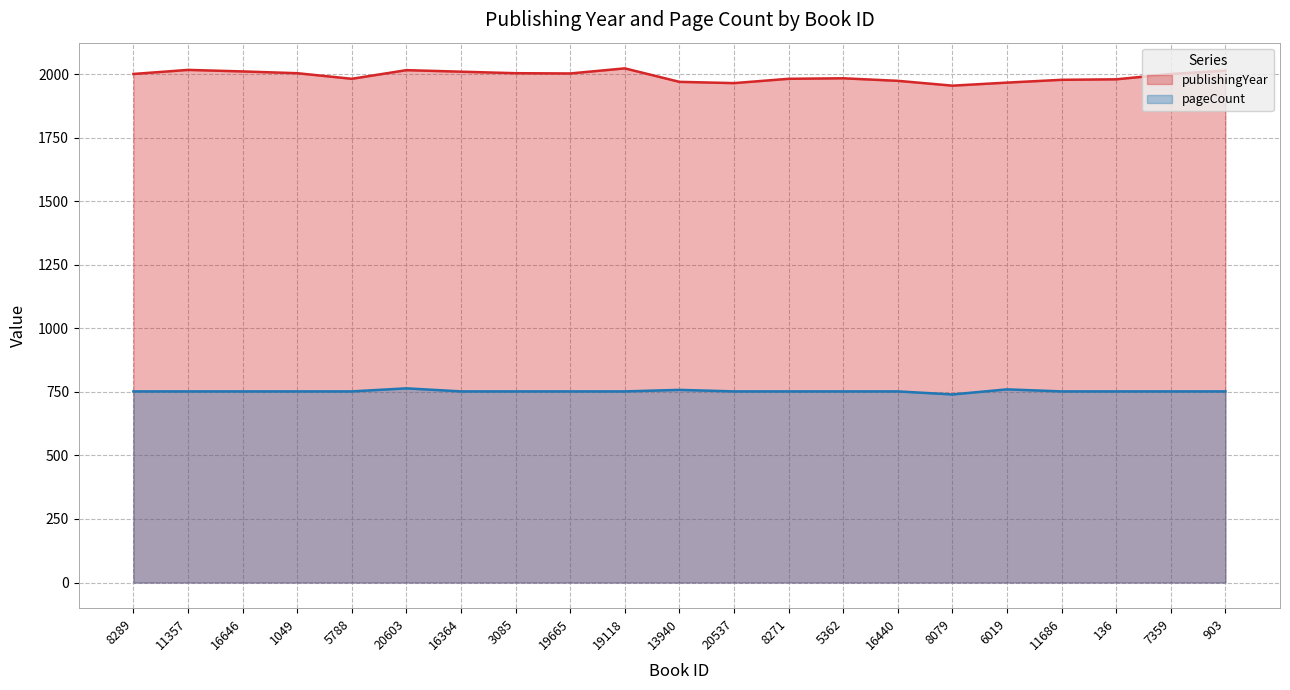

What is the lowest value of the publishingYear series?

1955